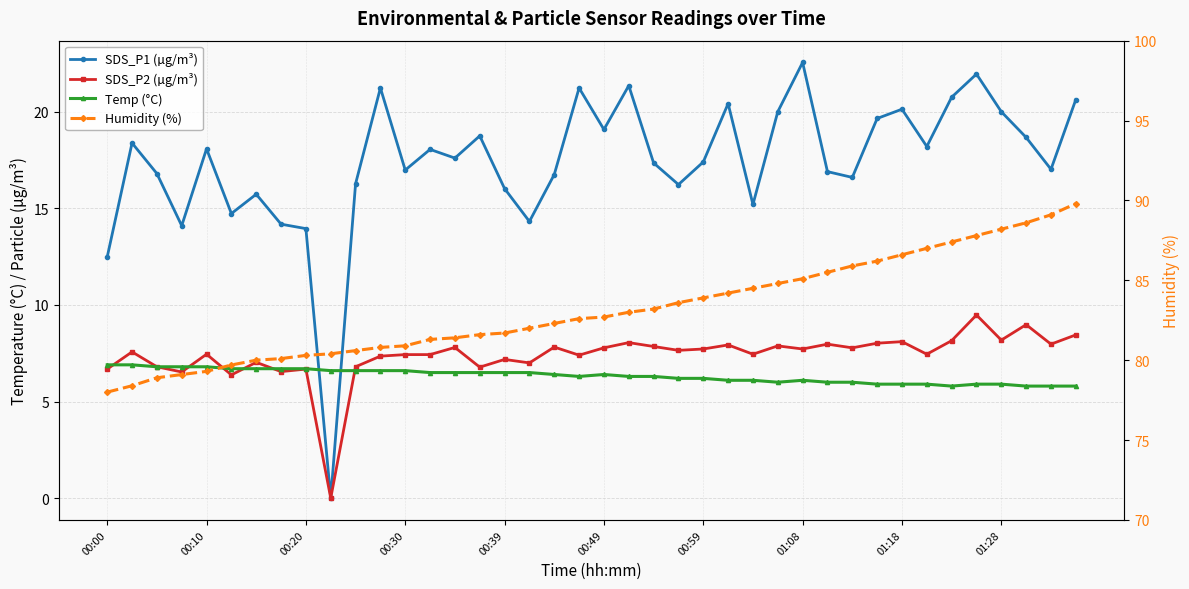

What is the value of the SDS_P1 (µg/m³) point at the 28th from the left?

20.0